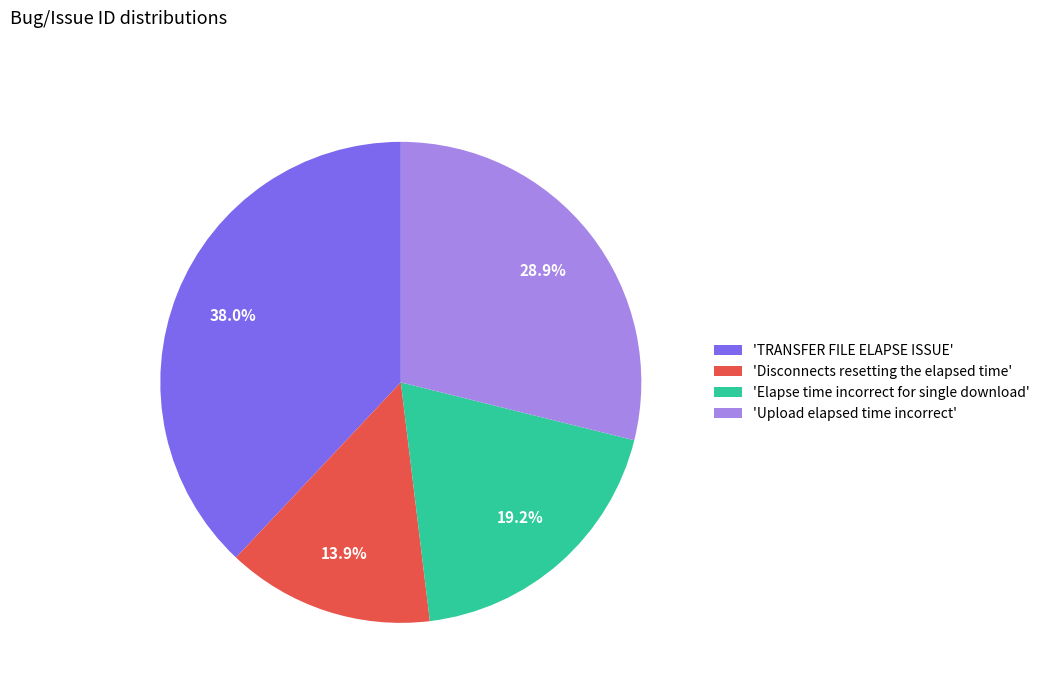

Approximately how many times larger is the value at 'TRANSFER FILE ELAPSE ISSUE' compared to 'Elapse time incorrect for single download'?

2.0